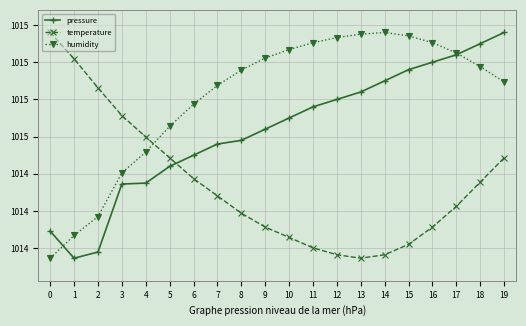

Between 7 and 16, which series saw the biggest shift?

pressure